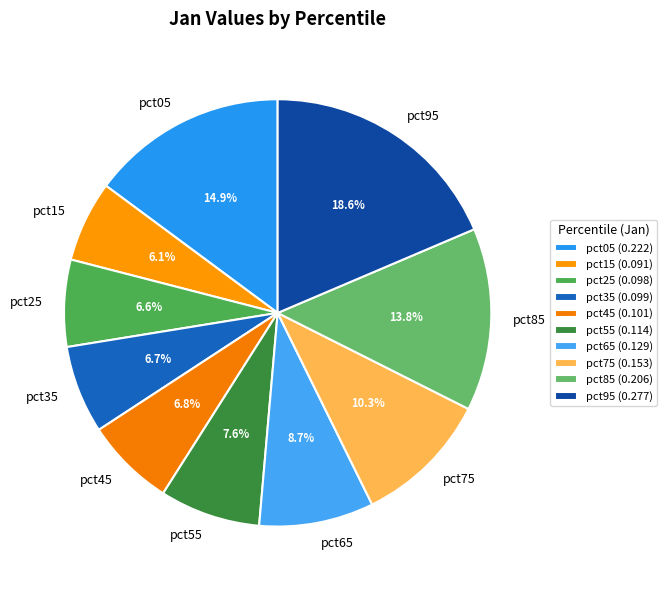

Is there any slice that represents more than half of the pie?

No